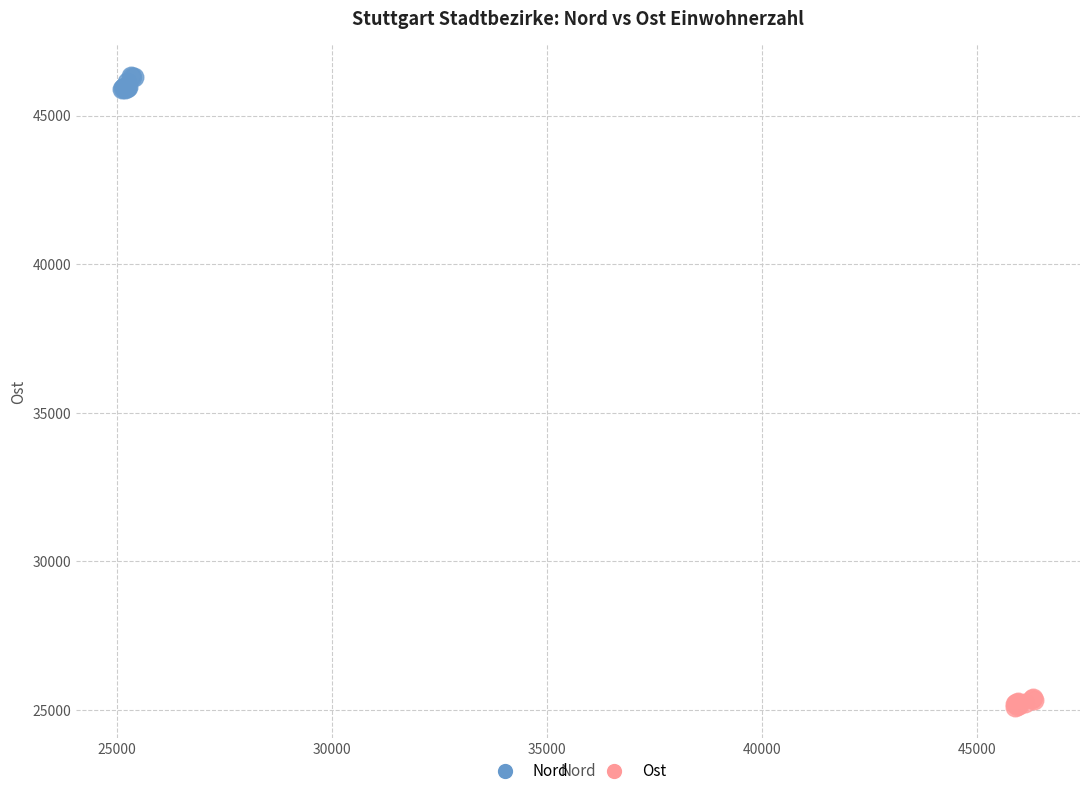

Which series reaches the maximum Y coordinate?

Nord